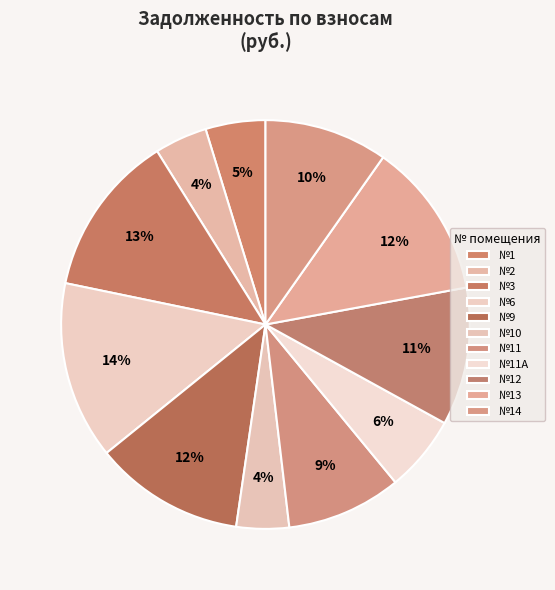

How many slices are in this pie chart?

11